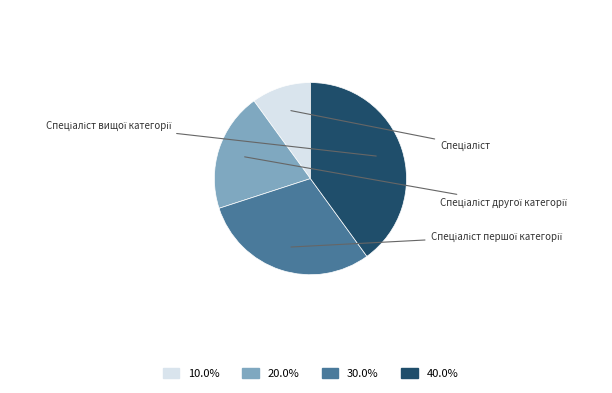

Does any single category account for the majority?

No